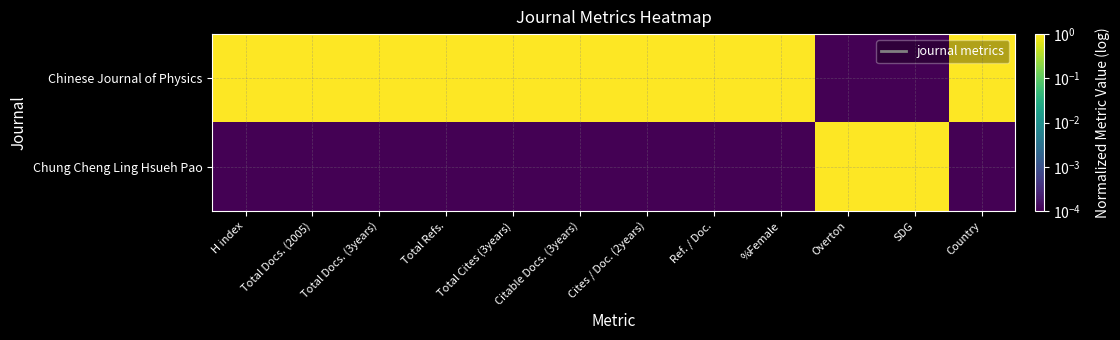

Which series has the largest total across all categories?

Chinese Journal of Physics